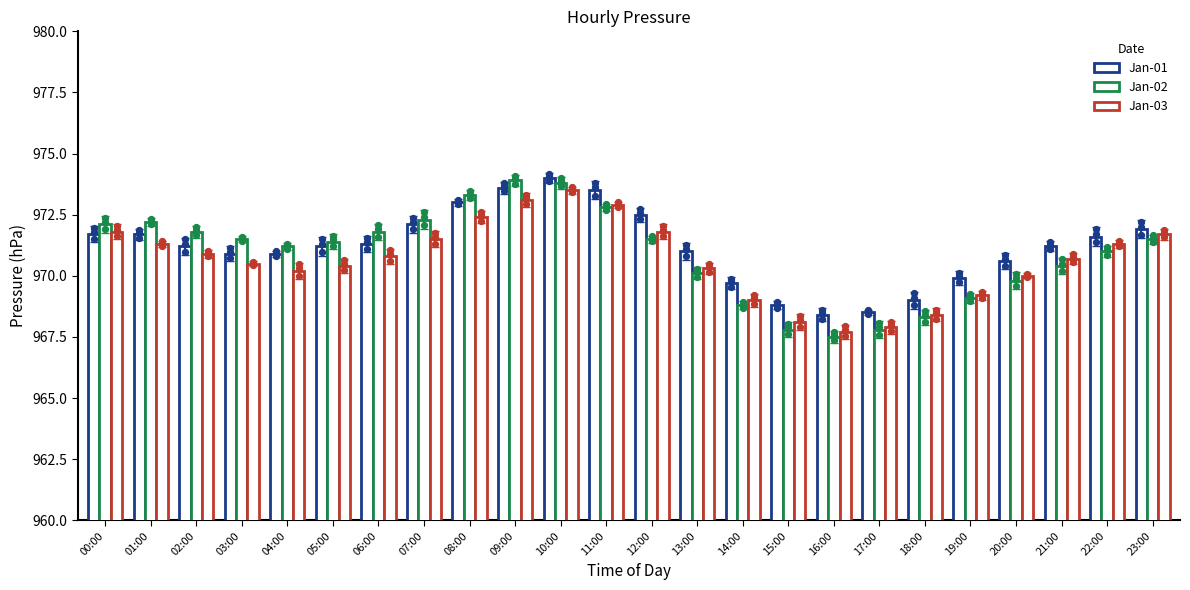

Is the value of Jan-01 at 20:00 greater than the value of Jan-02 at 10:00?

No